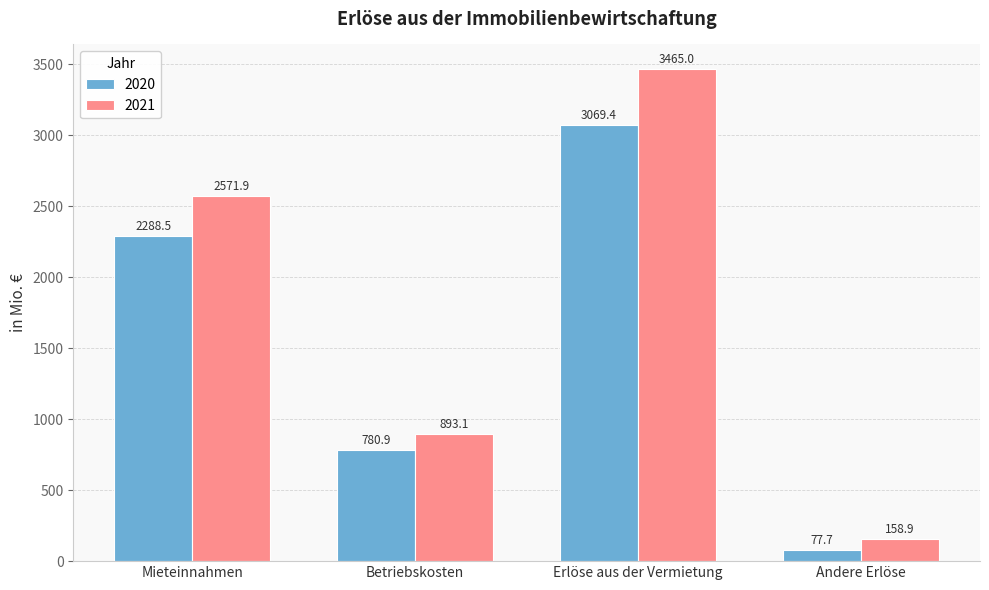

At which label is 2020 closest to 1573?

Mieteinnahmen